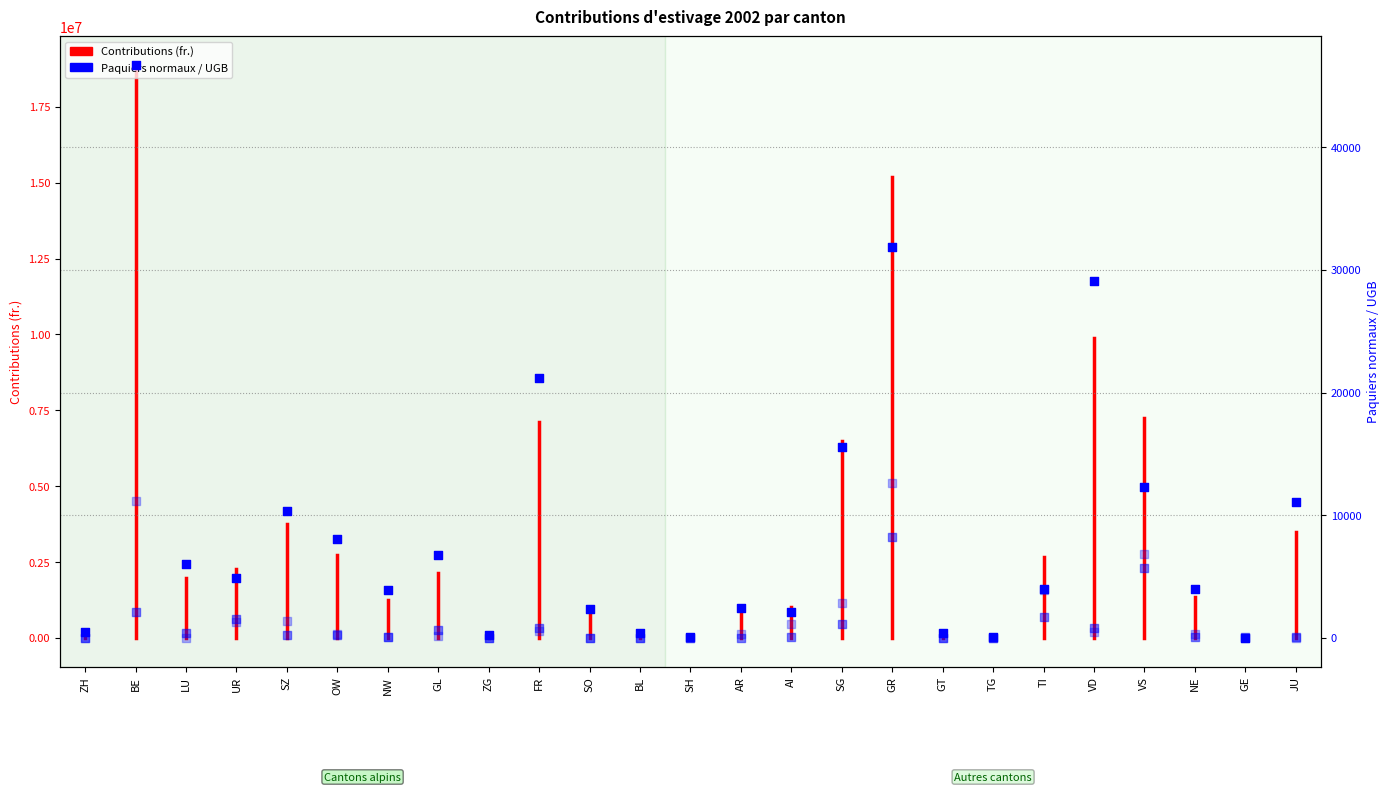

Which series reaches the minimum Y coordinate?

Paquiers normaux (Autres)